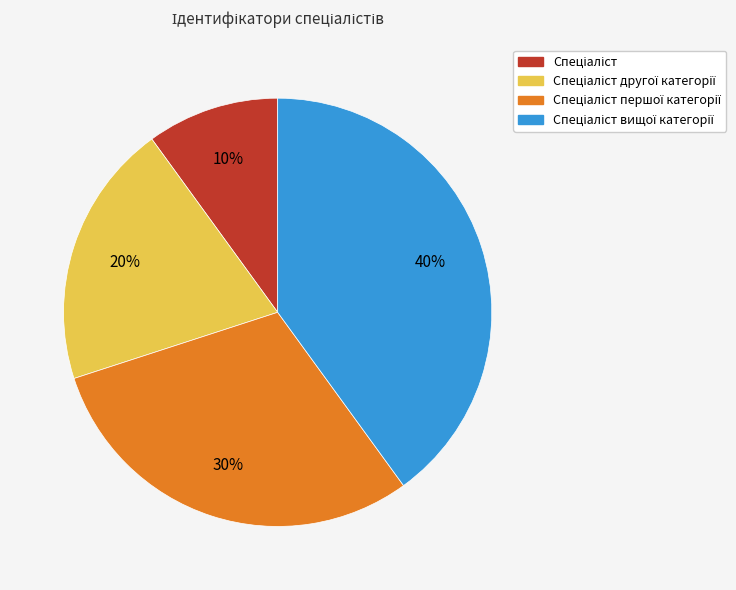

To the nearest percent, what is the difference between the largest and smallest slice percentages?

30%